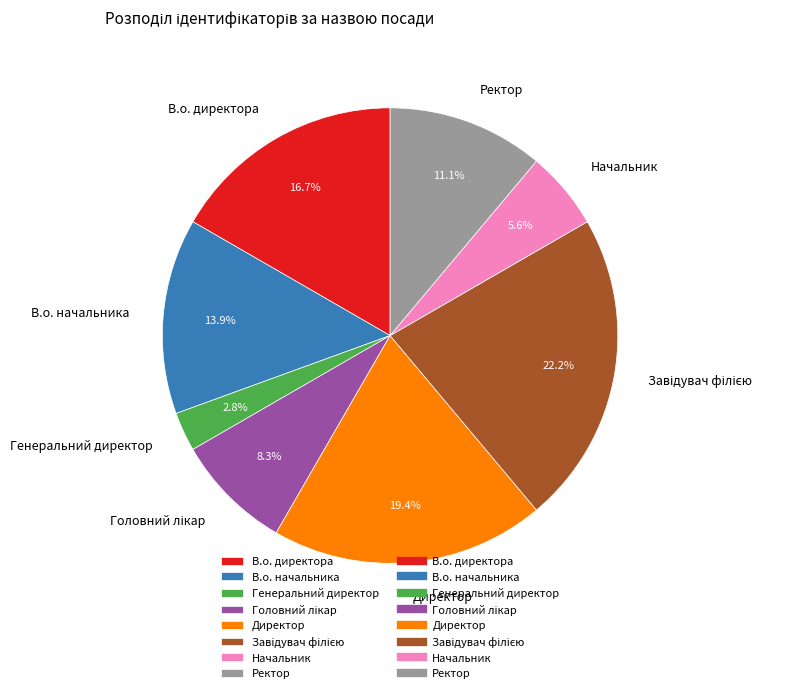

Between Генеральний директор and Ректор, which is larger?

Ректор